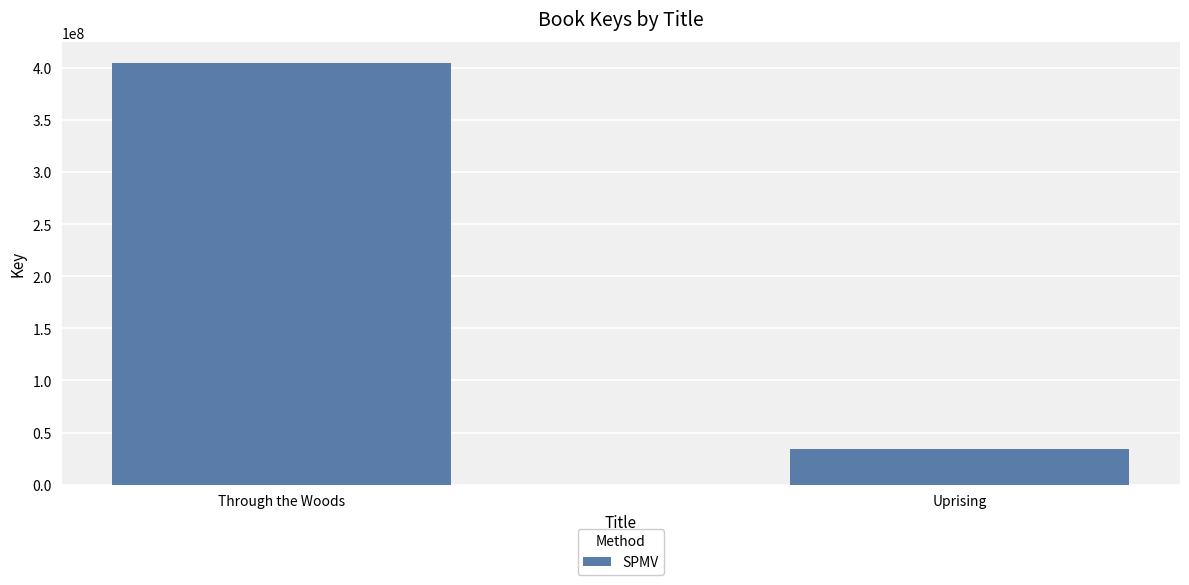

What is the approximate value at Through the Woods, to the nearest 50?

404939550